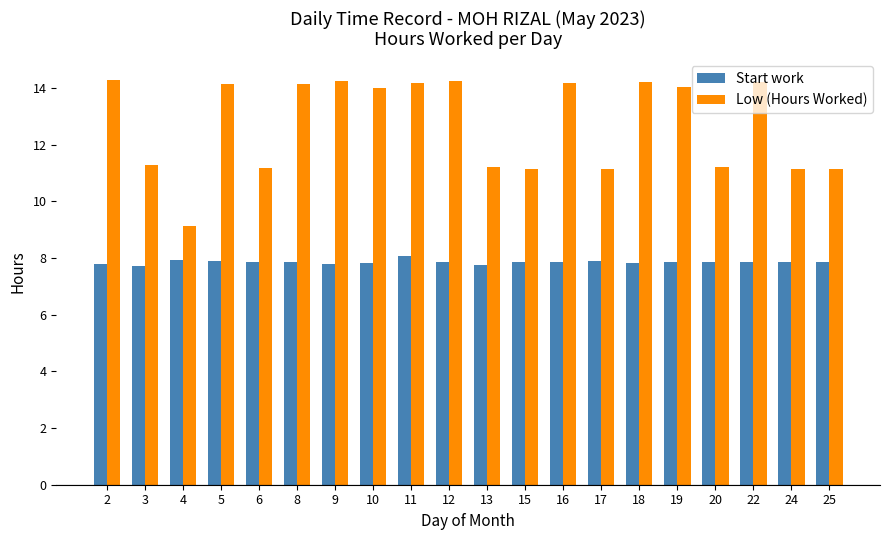

What is the sum of all Low (Hours Worked) values?

254.5